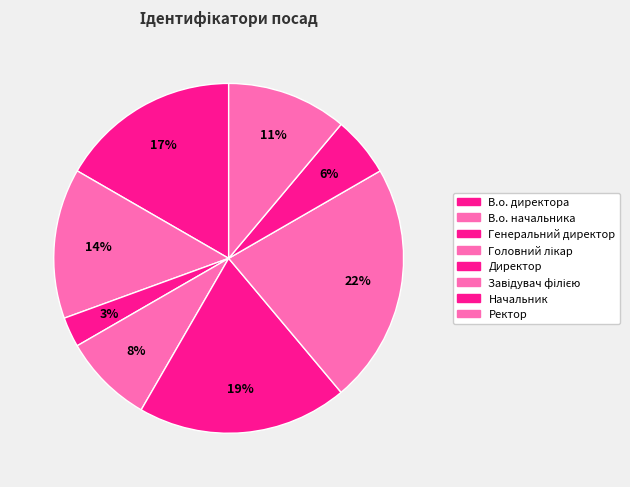

Rank the categories by value from lowest to highest.

Генеральний директор, Начальник, Головний лікар, Ректор, В.о. начальника, В.о. директора, Директор, Завідувач філією